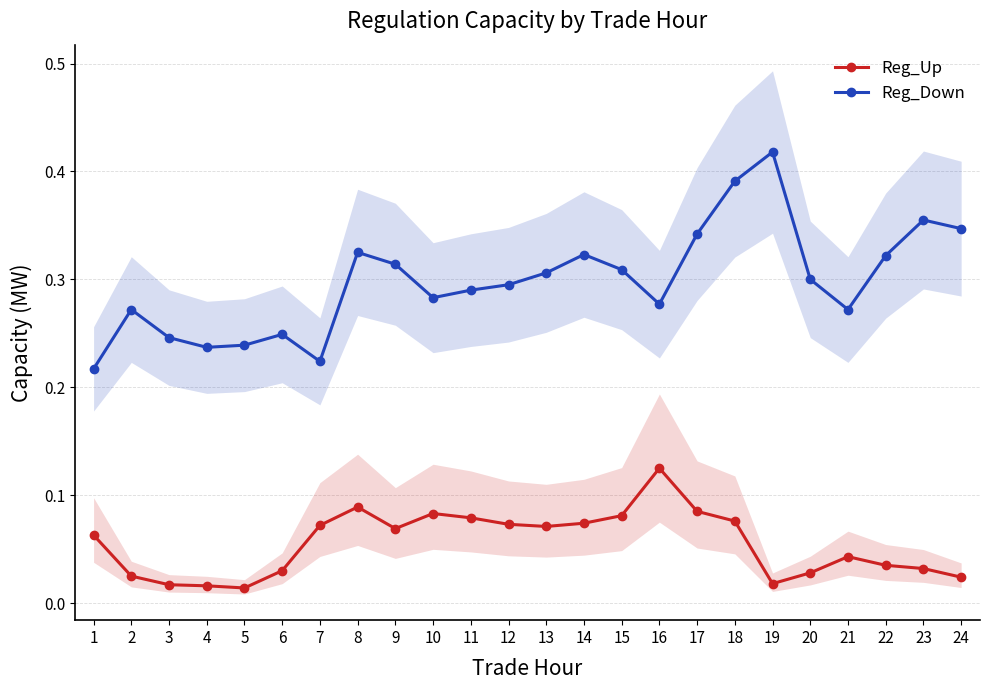

At 12, list the series in order from smallest to largest.

Reg_Up, Reg_Down